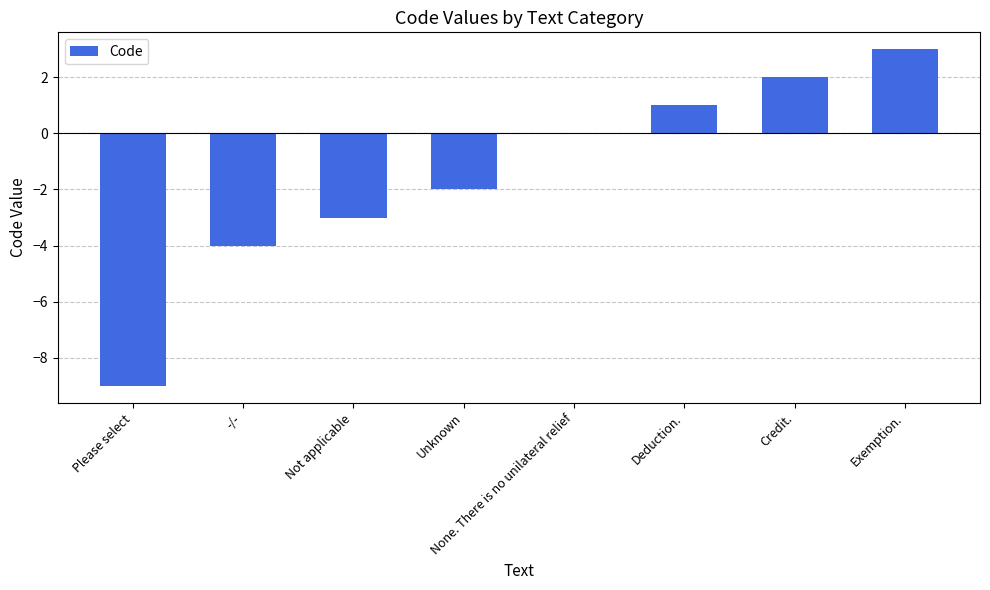

What is the sum of all values?

-12